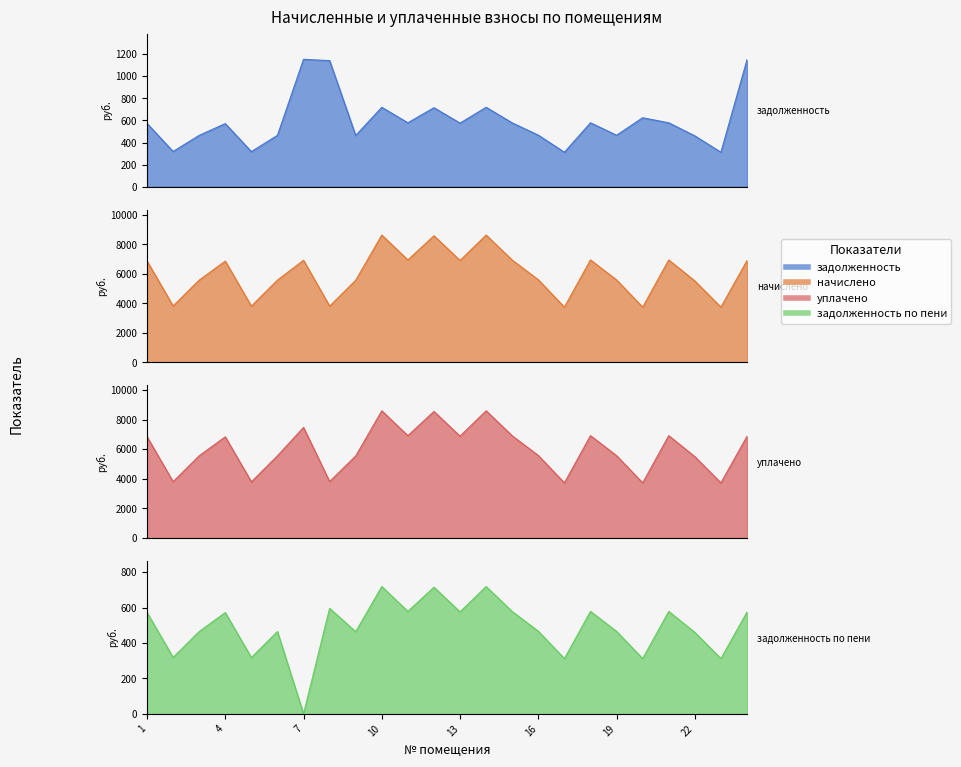

True or false: задолженность and начислено intersect in this chart.

False